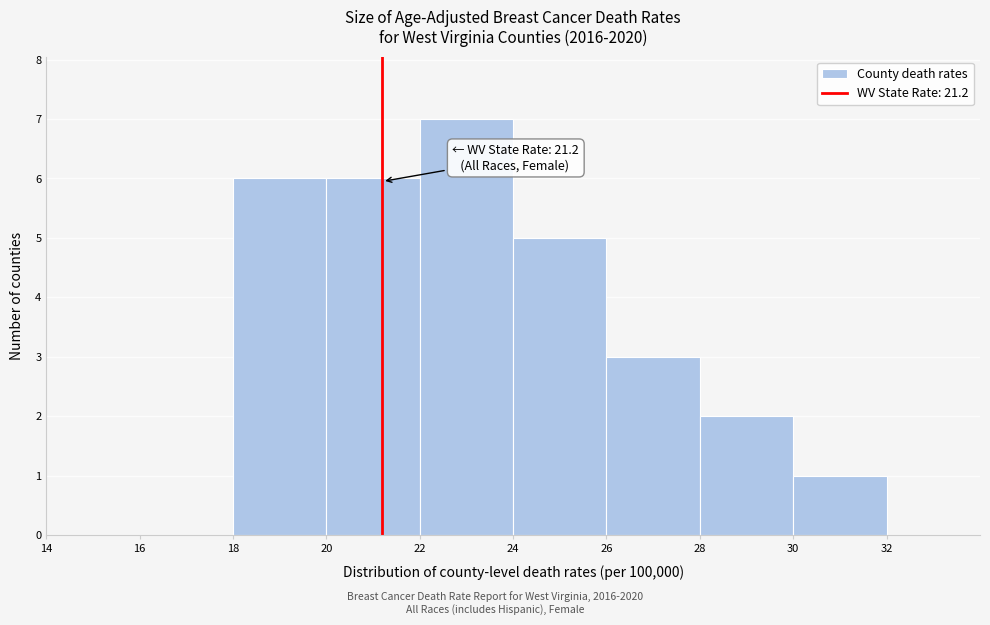

Which range on the x-axis has the tallest bar?

22 to 24